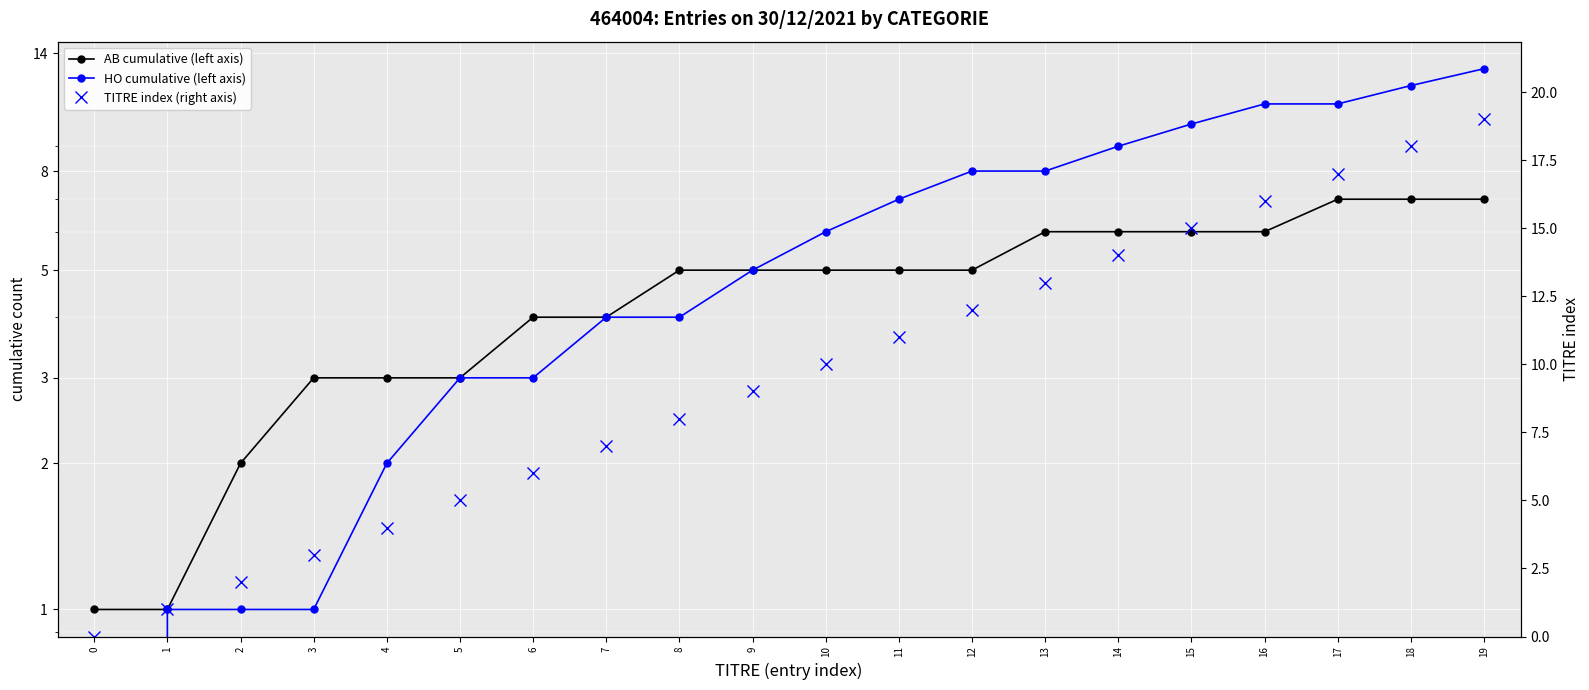

Count the number of categories in the chart.

20